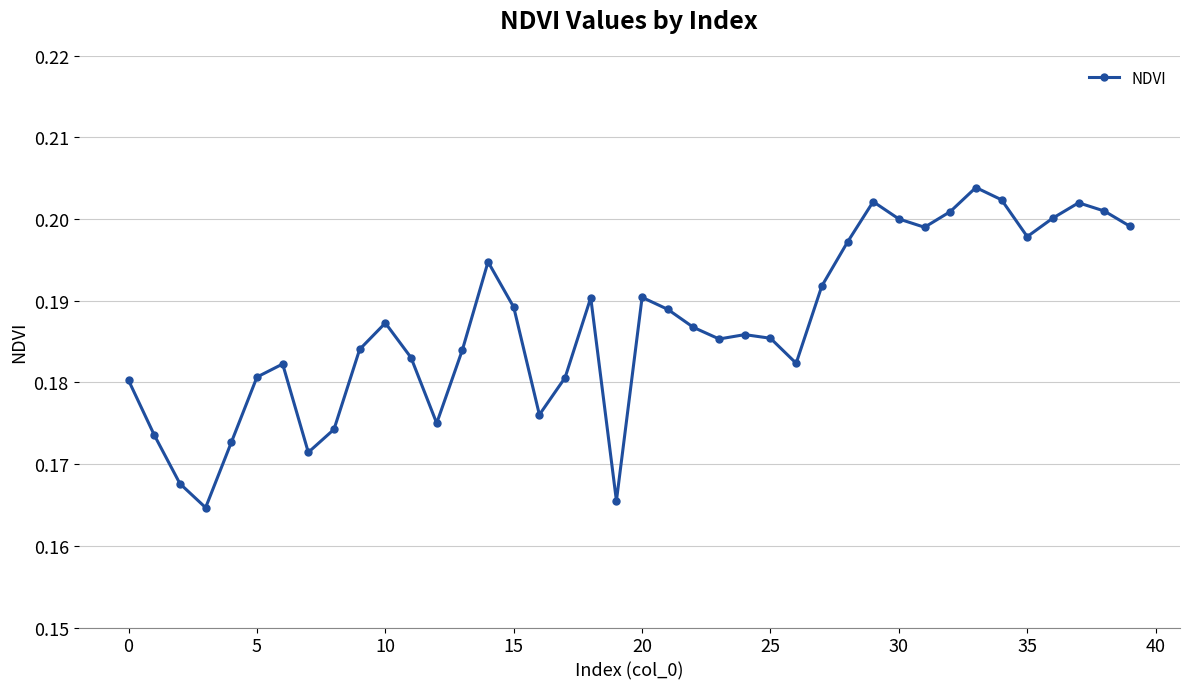

How many lines are shown in the chart?

1